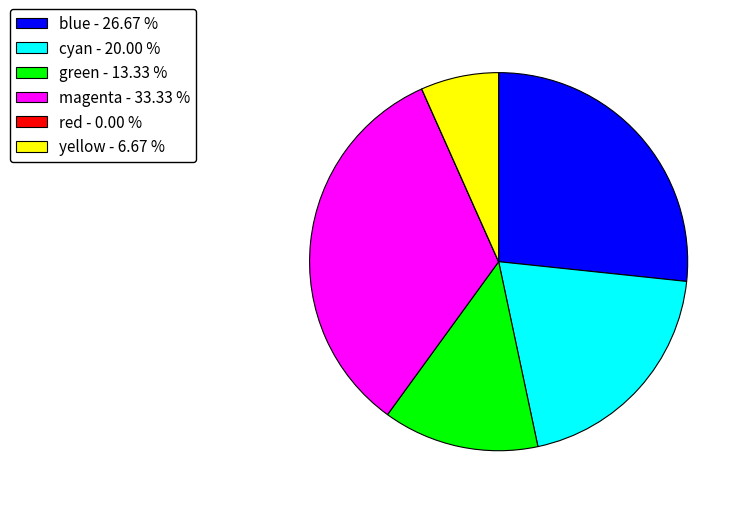

Is there any slice that represents more than half of the pie?

No